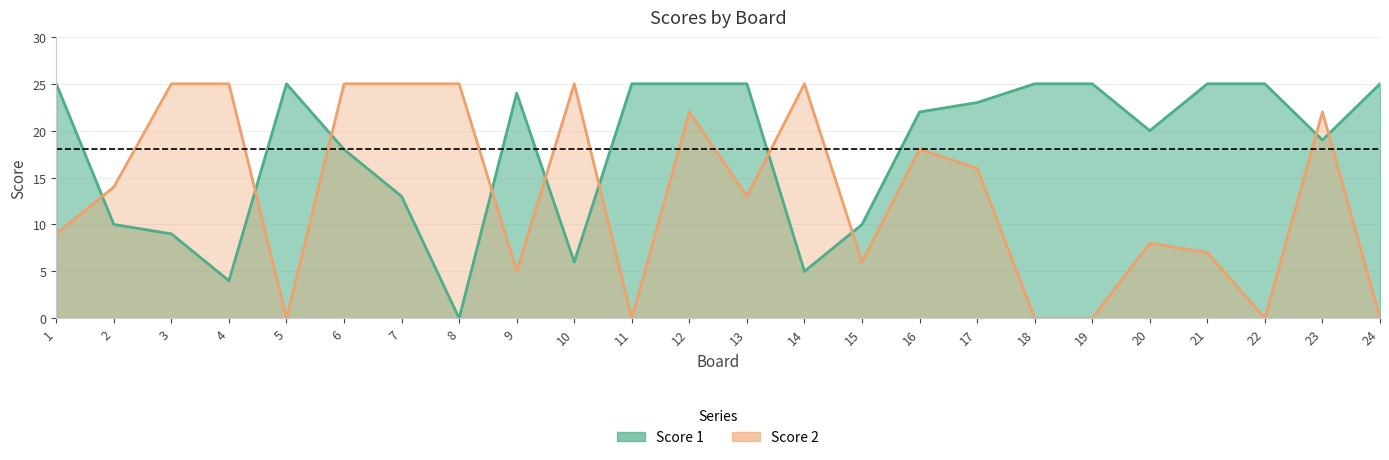

Reading left to right, transcribe all the data shown in this chart.

Score 1: 1=25	2=10	3=9	4=4	5=25	6=18	7=13	8=0	9=24	10=6	11=25	12=25	13=25	14=5	15=10	16=22	17=23	18=25	19=25	20=20	21=25	22=25	23=19	24=25
Score 2: 1=9	2=14	3=25	4=25	5=0	6=25	7=25	8=25	9=5	10=25	11=0	12=22	13=13	14=25	15=6	16=18	17=16	18=0	19=0	20=8	21=7	22=0	23=22	24=0